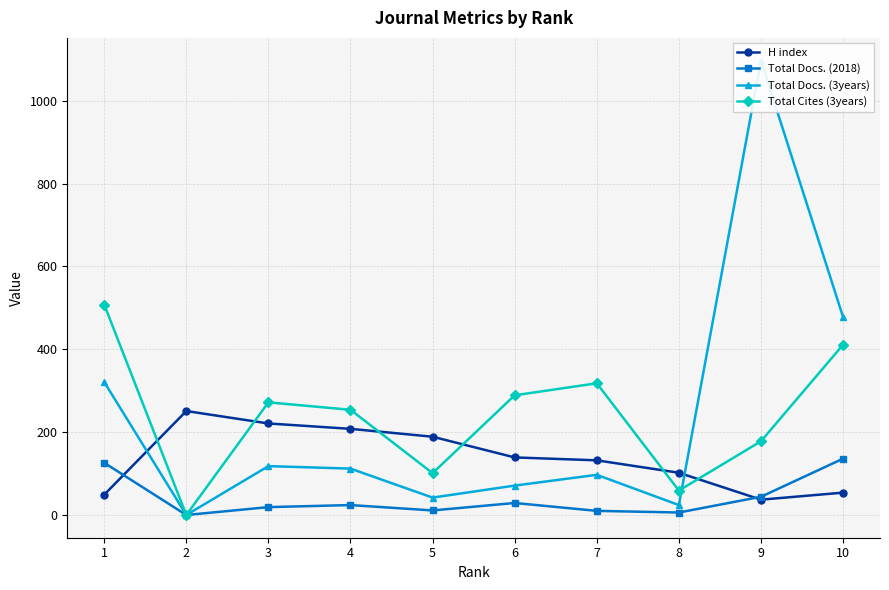

Which has a higher value, 1 or 7?

7